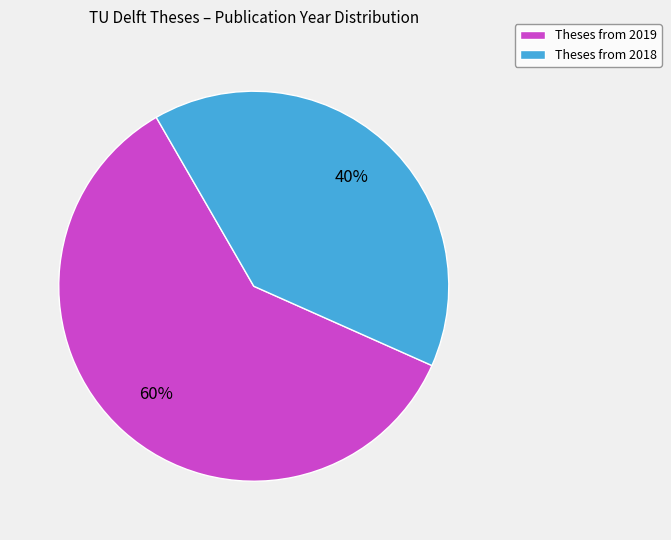

True or false: Theses from 2018 accounts for 28% of the total.

False